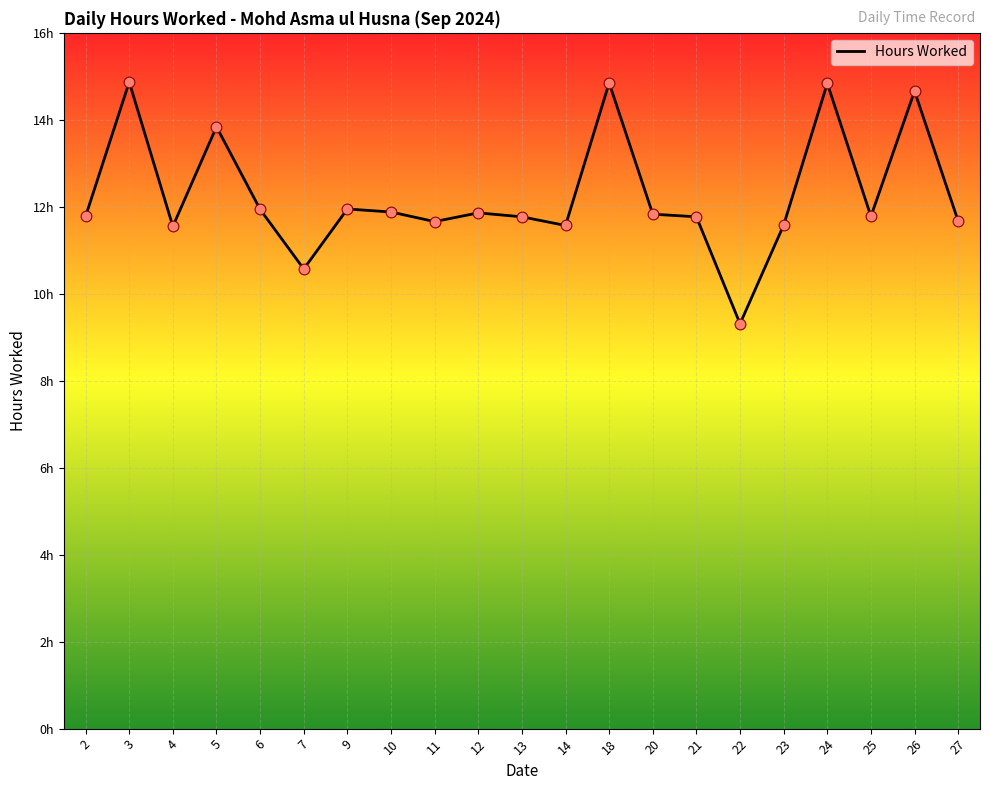

What is the change in value from 26 to 27?

-3.0